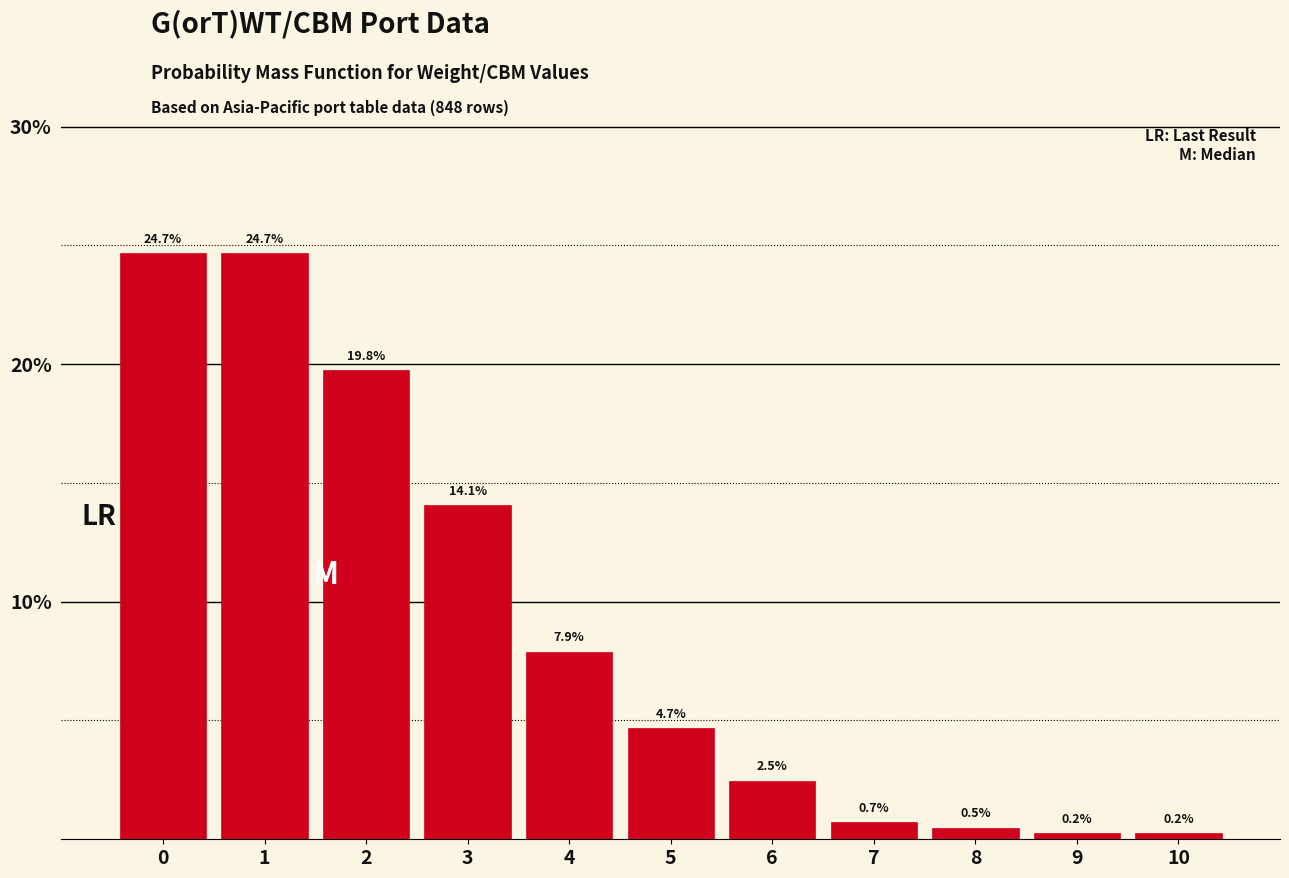

Reading left to right, what are all the values shown in this chart?

0=24.7	1=24.7	2=19.8	3=14.1	4=7.9	5=4.7	6=2.5	7=0.7	8=0.5	9=0.2	10=0.2